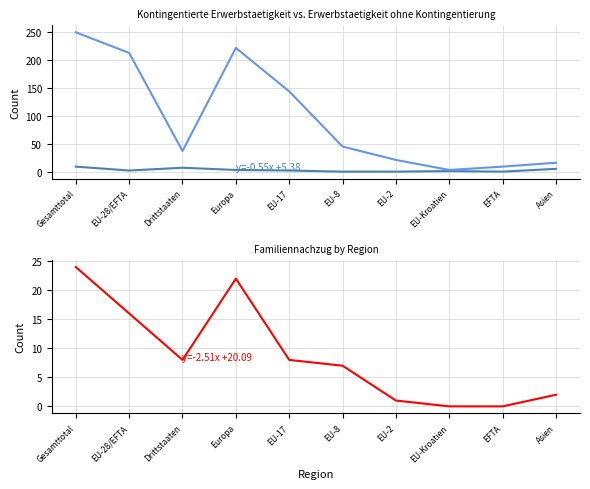

Where does the Erwerbstaetigkeit ohne Kontingentierung series first go above 45?

Gesamttotal